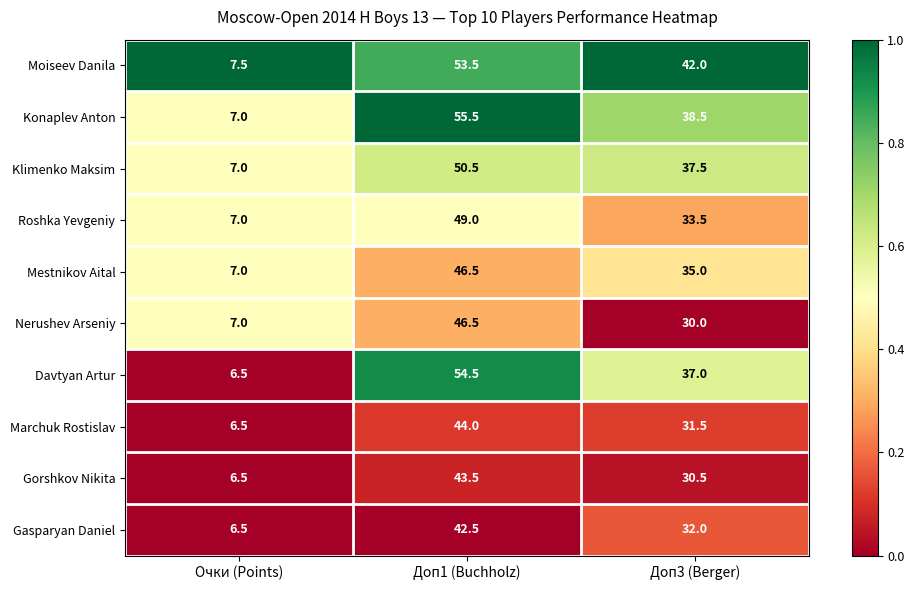

At which category is the sum across all series the highest?

Доп1 (Buchholz)